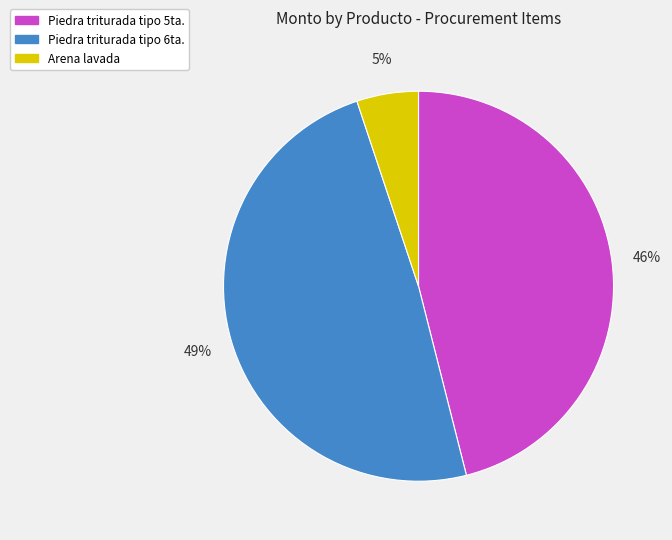

To the nearest percent, what is the difference between the largest and smallest slice percentages?

44%